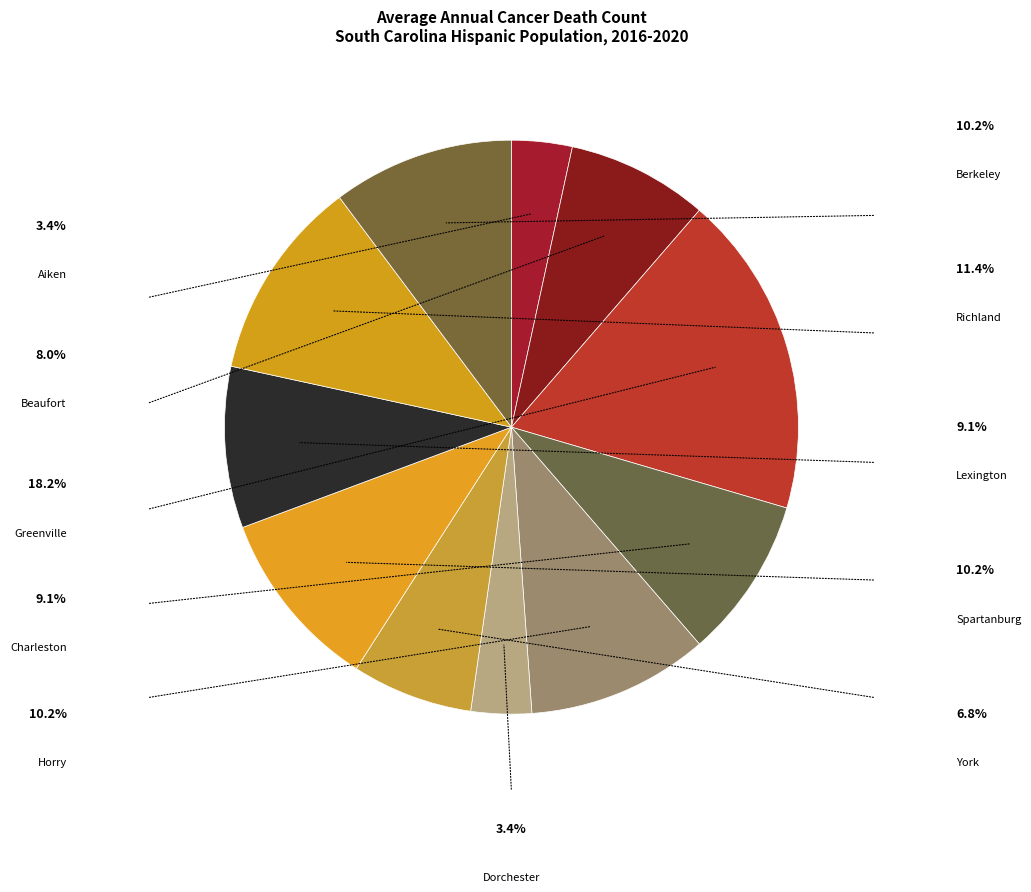

Is there a majority slice in this chart?

No